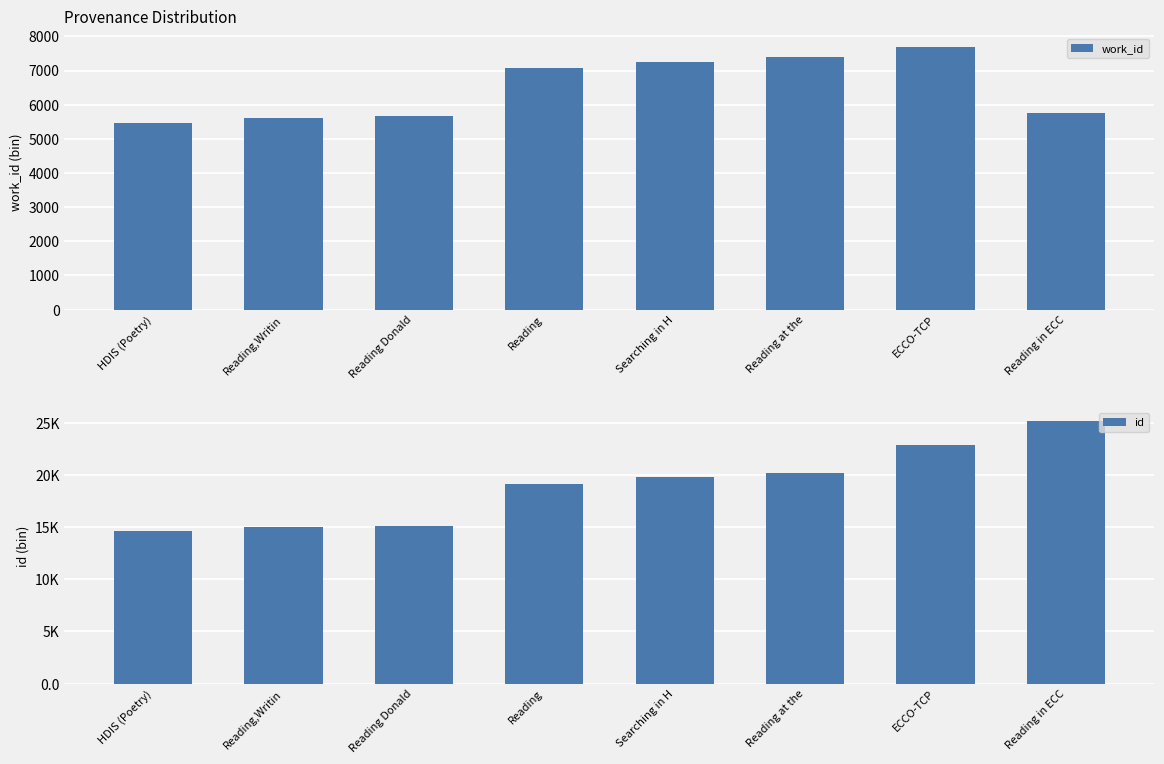

True or false: work_id has a value of 4117 at Reading.

False